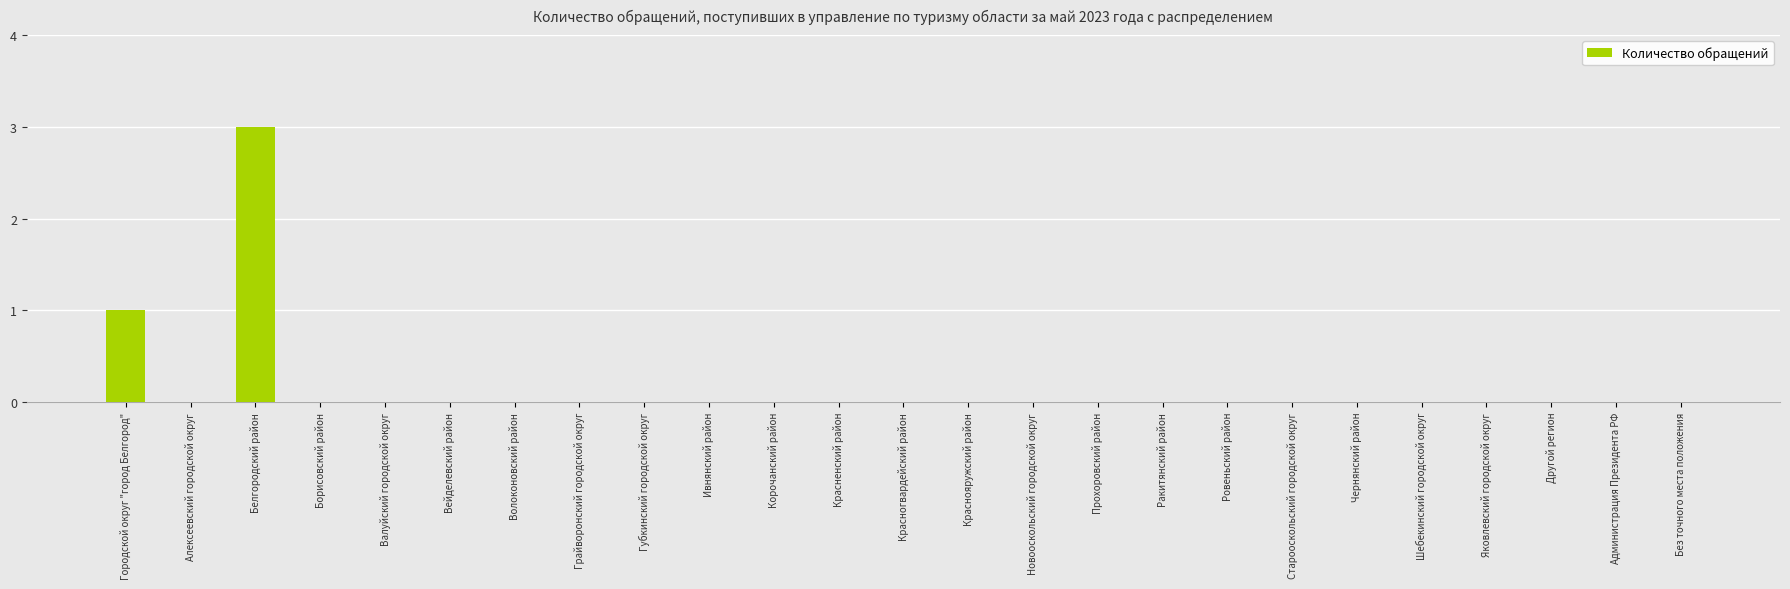

Which category has the highest value across all series?

Белгородский район